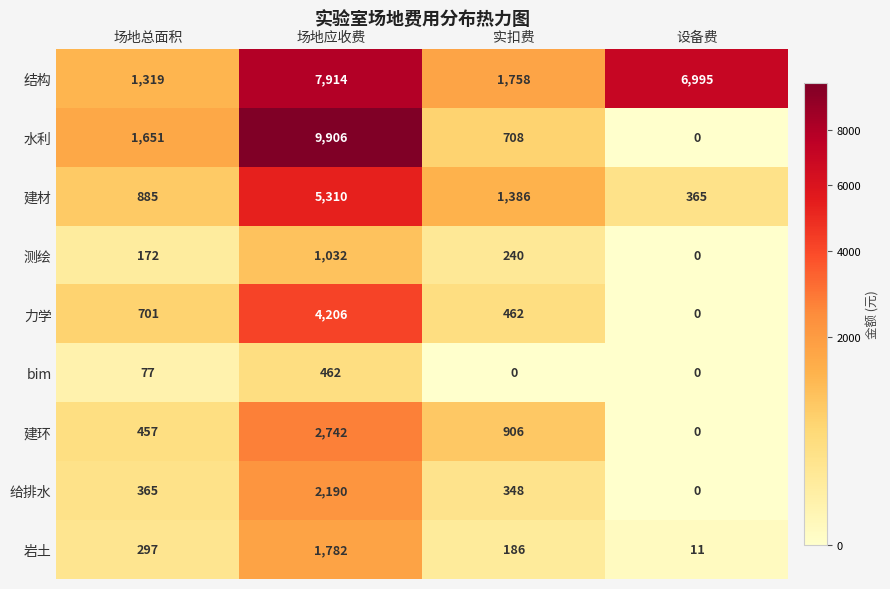

Which series has the largest total across all categories?

结构